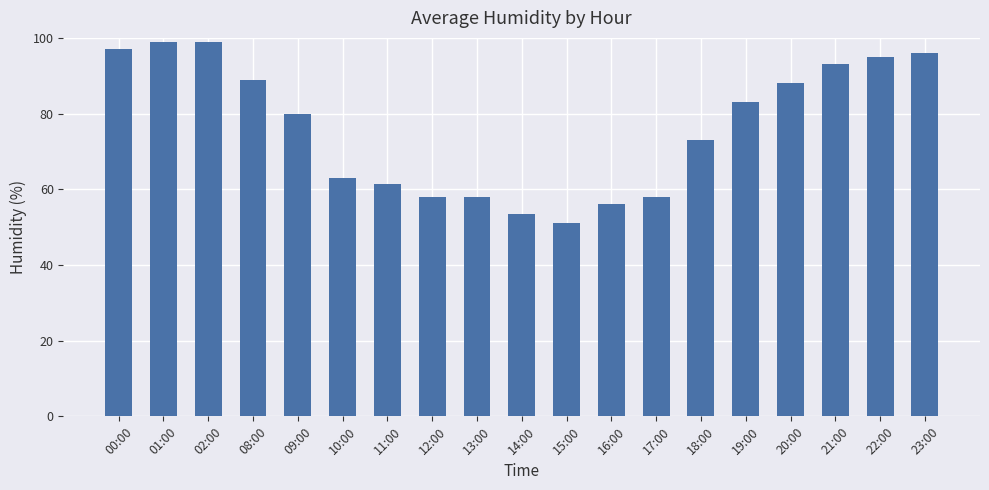

Reading left to right, transcribe all the data shown in this chart.

97.0	99.0	99.0	89.0	80.0	63.0	61.5	58.0	58.0	53.5	51.0	56.0	58.0	73.0	83.0	88.0	93.0	95.0	96.0